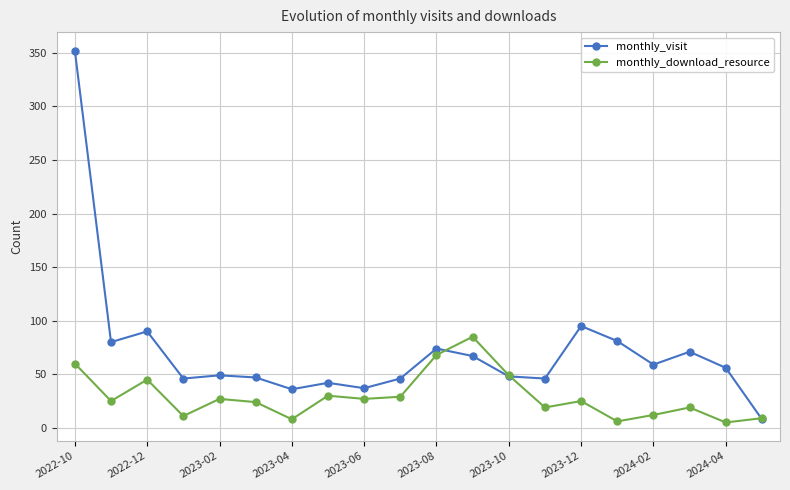

What is the maximum value shown in the chart?

352